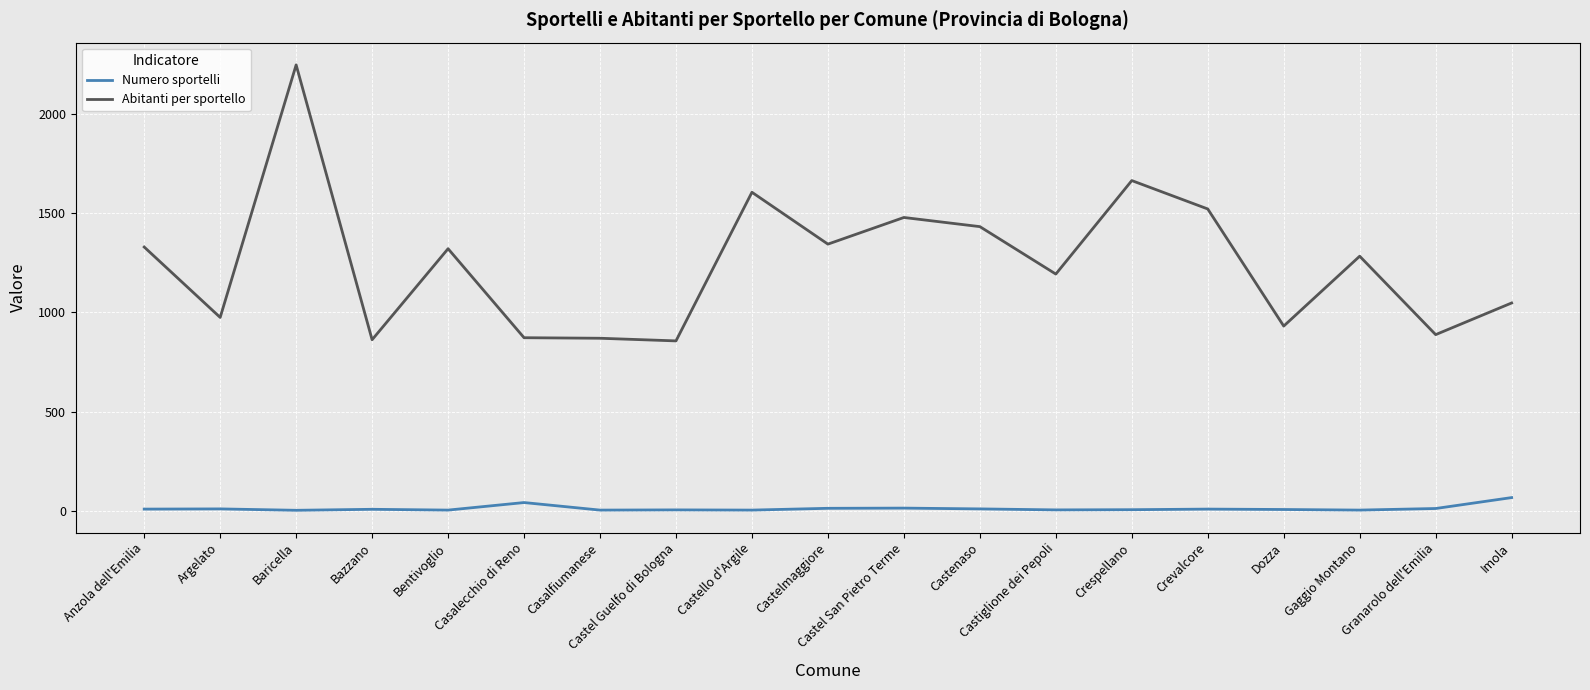

Between Crespellano and Gaggio Montano, which series saw the biggest shift?

Abitanti per sportello